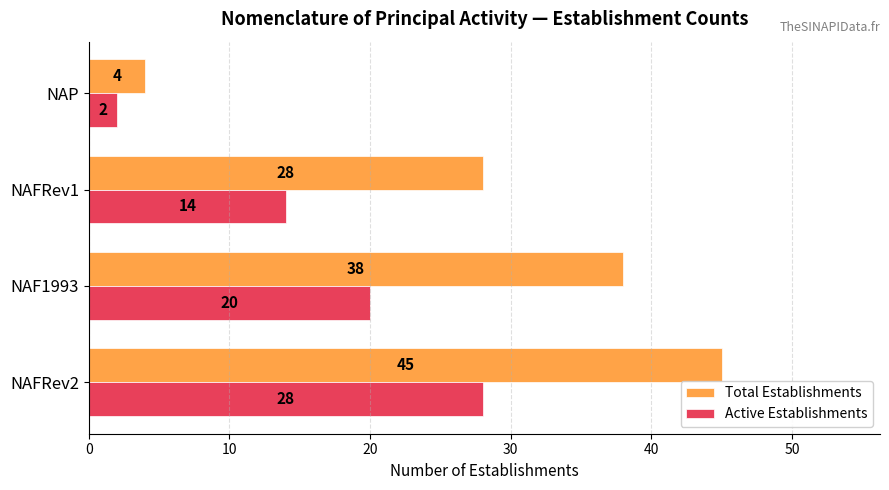

At how many categories does at least one series exceed 19?

3